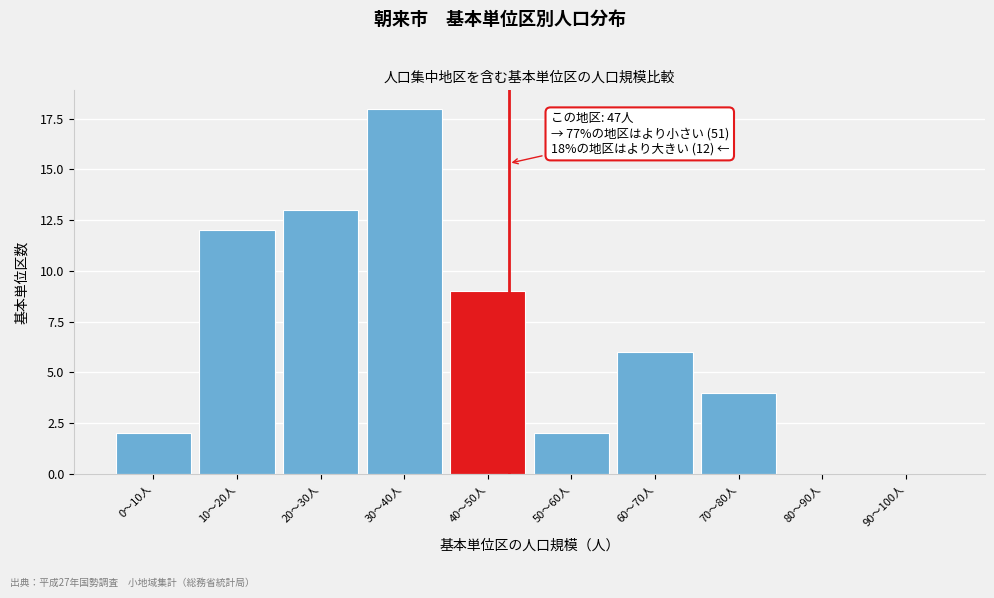

Reading left to right, extract all data points from this chart.

0〜10人=2	10〜20人=12	20〜30人=13	30〜40人=18	40〜50人=9	50〜60人=2	60〜70人=6	70〜80人=4	80〜90人=0	90〜100人=0